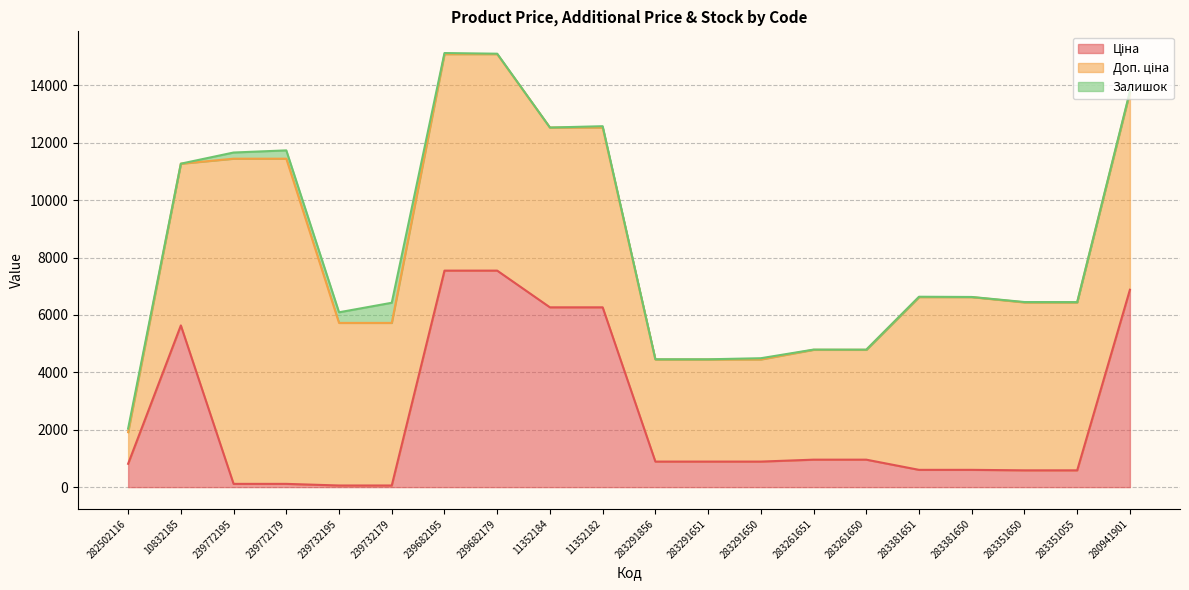

What is the total value across all series at 239772179?

11737.3